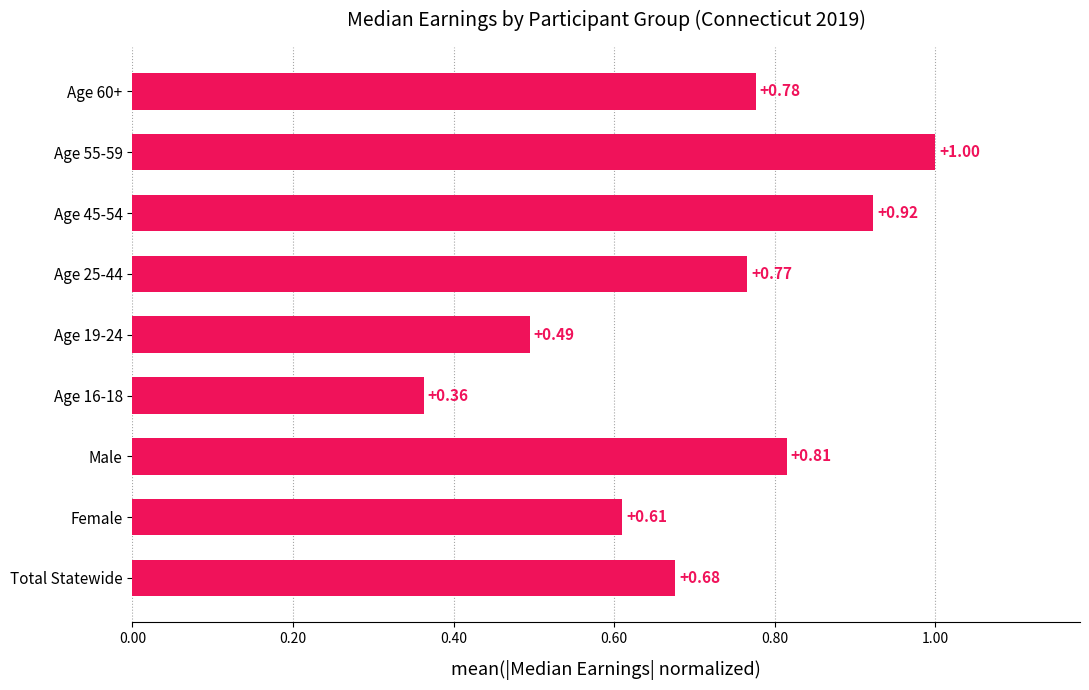

List the labels in order of value, largest first.

Age 55-59, Age 45-54, Male, Age 60+, Age 25-44, Total Statewide, Female, Age 19-24, Age 16-18